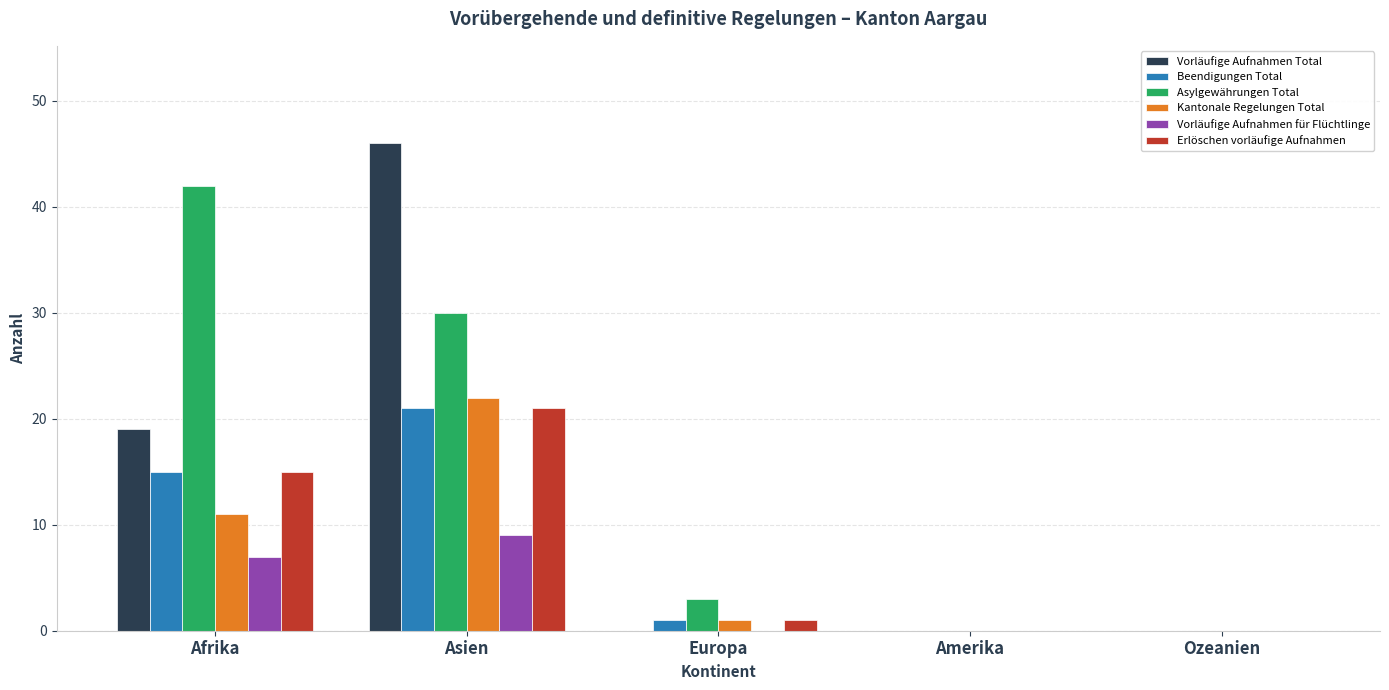

What is the sum of the Kantonale Regelungen Total values at Afrika and Ozeanien?

11